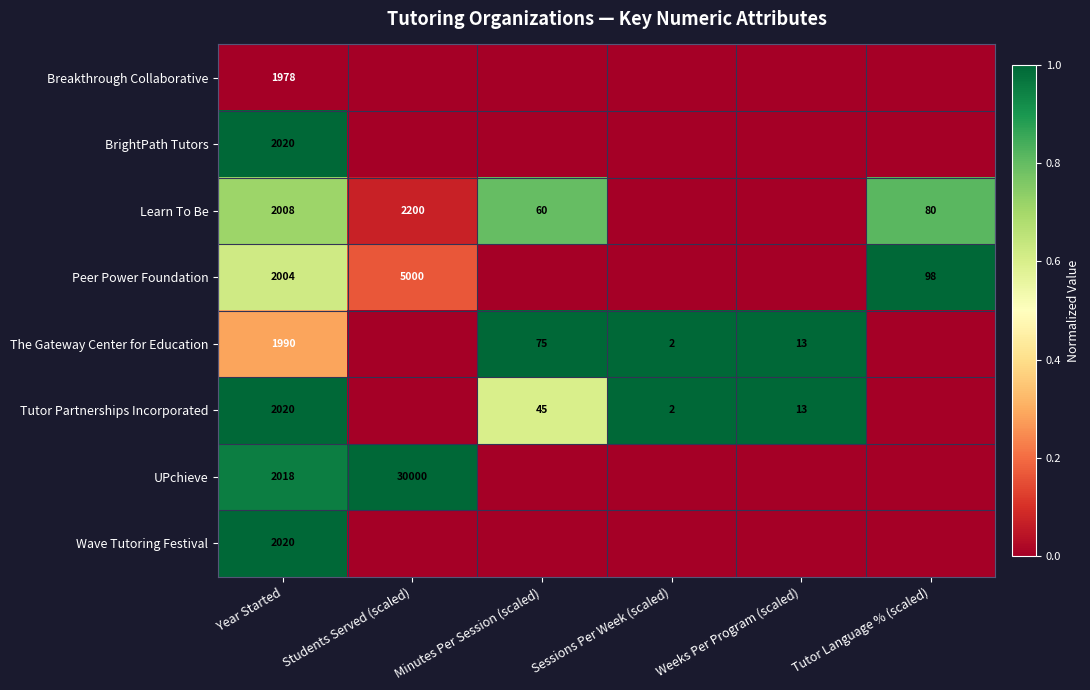

Is it true that Peer Power Foundation equals 46 at Tutor Language % (scaled)?

False